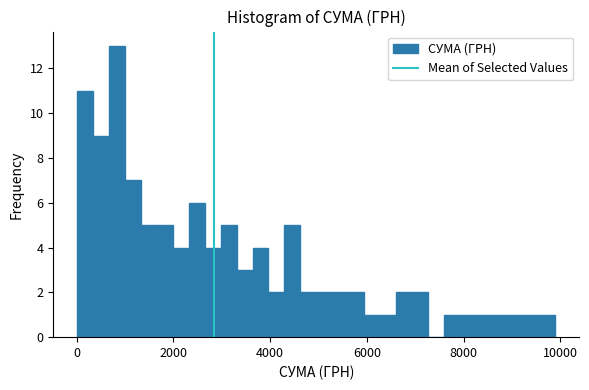

Read against the x-axis, roughly where is the centre of the tallest bar?

800